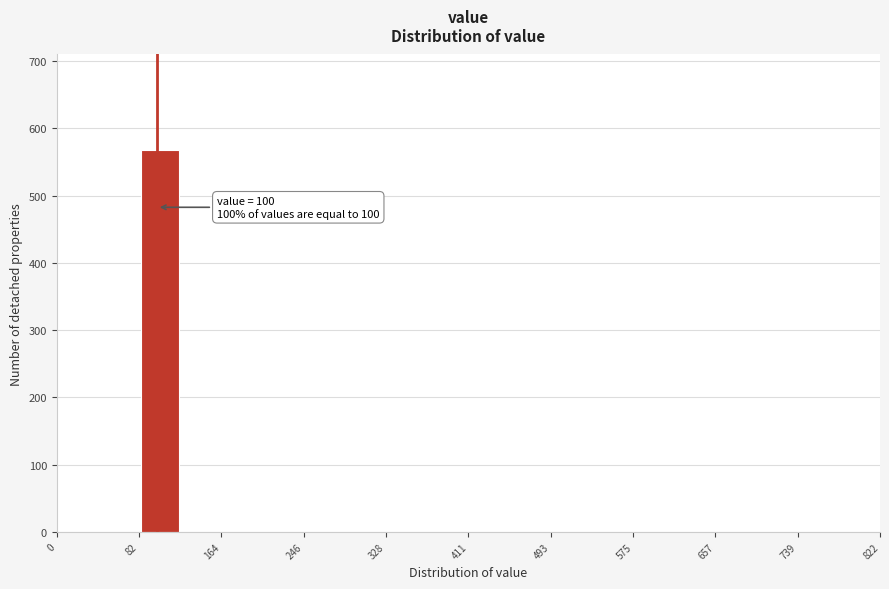

Over which range of the x-axis is the bar tallest?

80 to 120